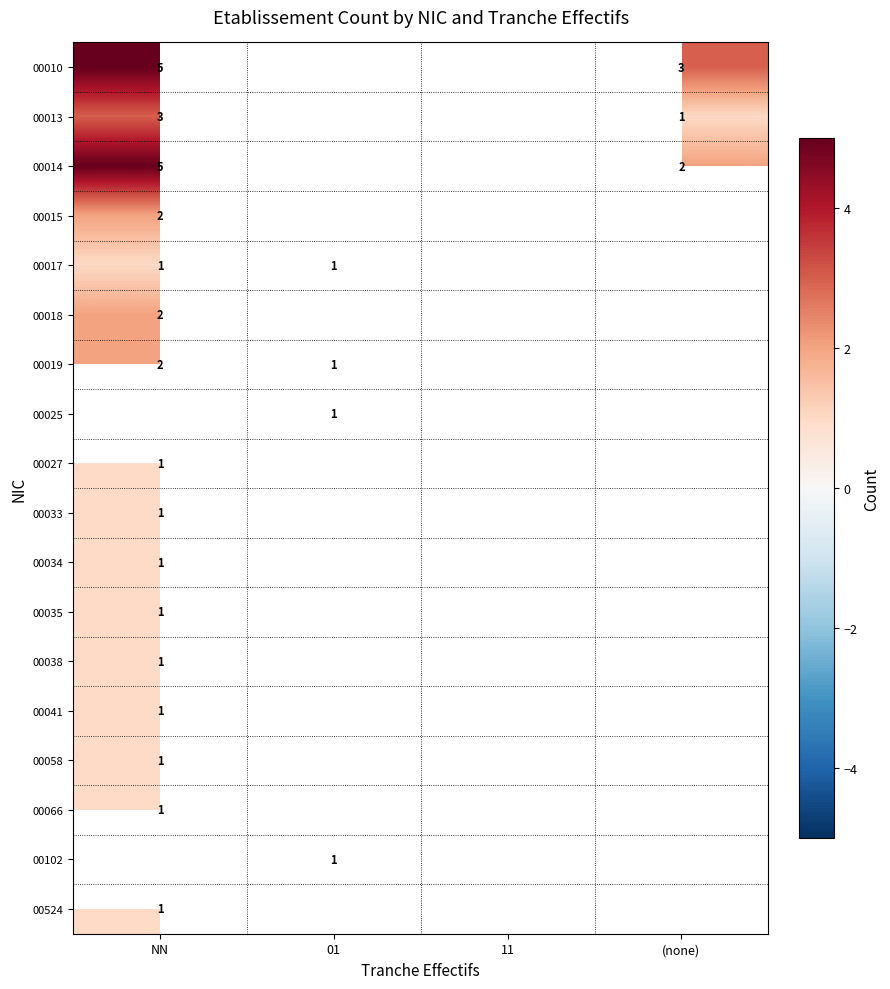

The value of 00010 at (none) is 4. True or false?

False